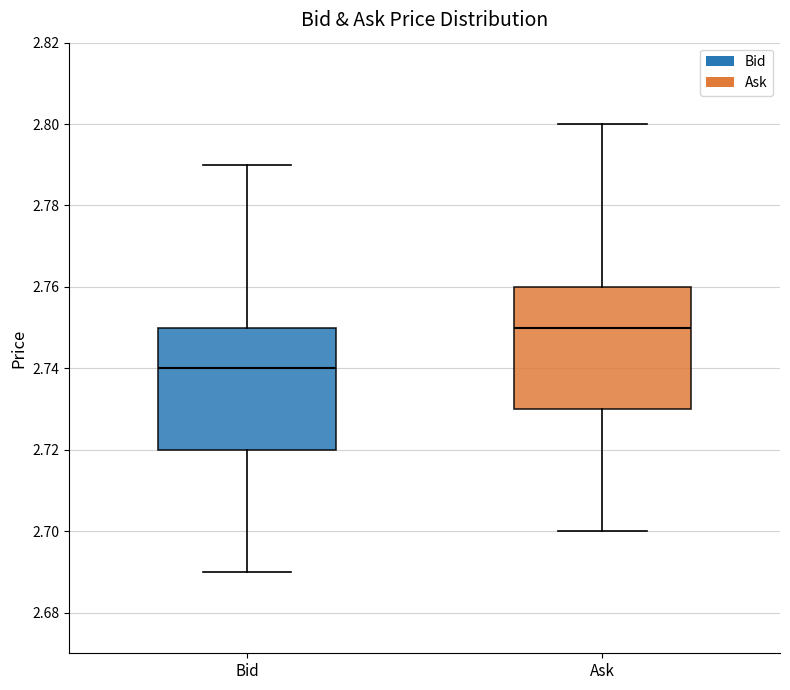

Where does the lower whisker of the box for Bid end on the y-axis? The values are not printed on the chart, so give them approximately, as read against the axis.

2.69